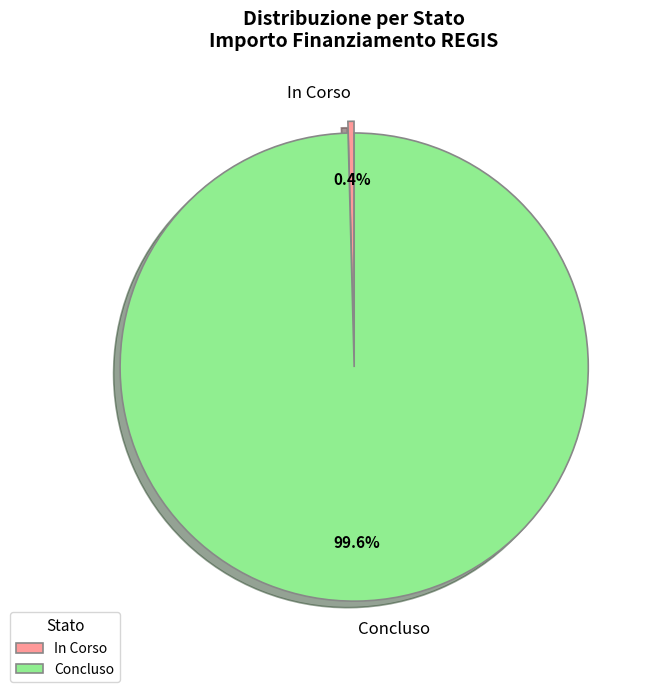

What portion of the pie excludes In Corso?

99.6%